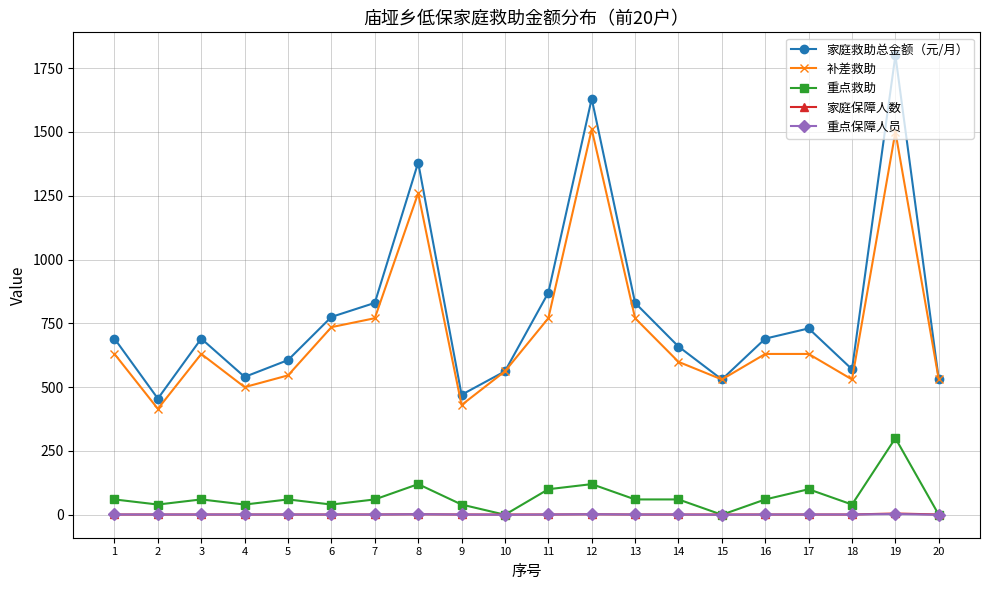

What is the value of the 家庭救助总金额（元/月） point at the 11th from the left?

870